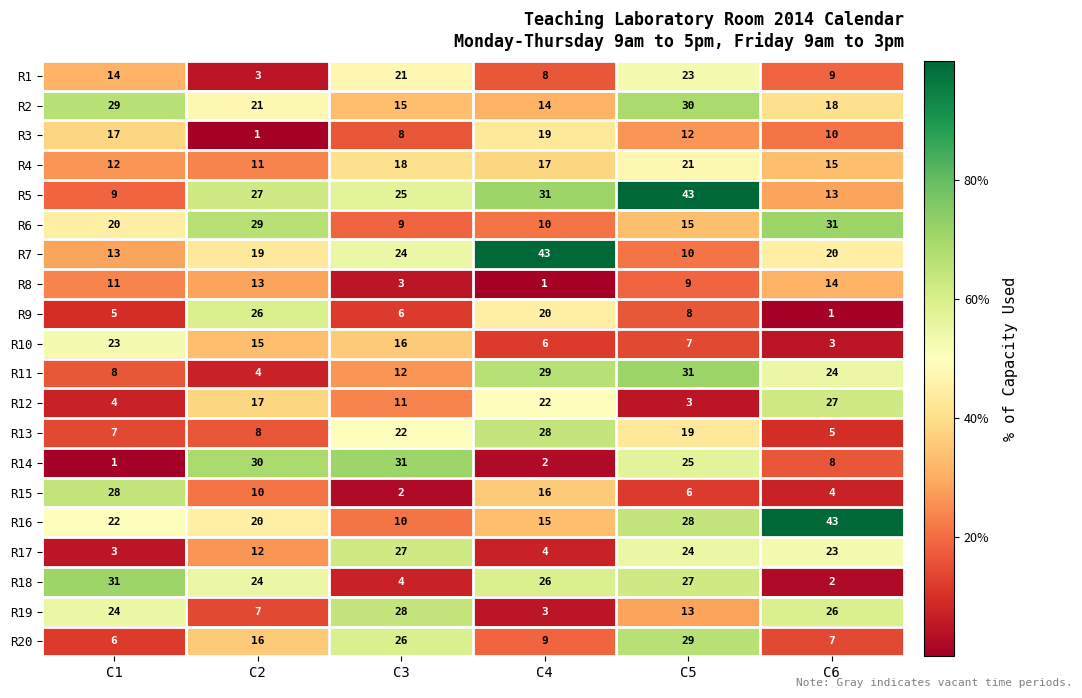

At which label does R7 first exceed 20?

C3